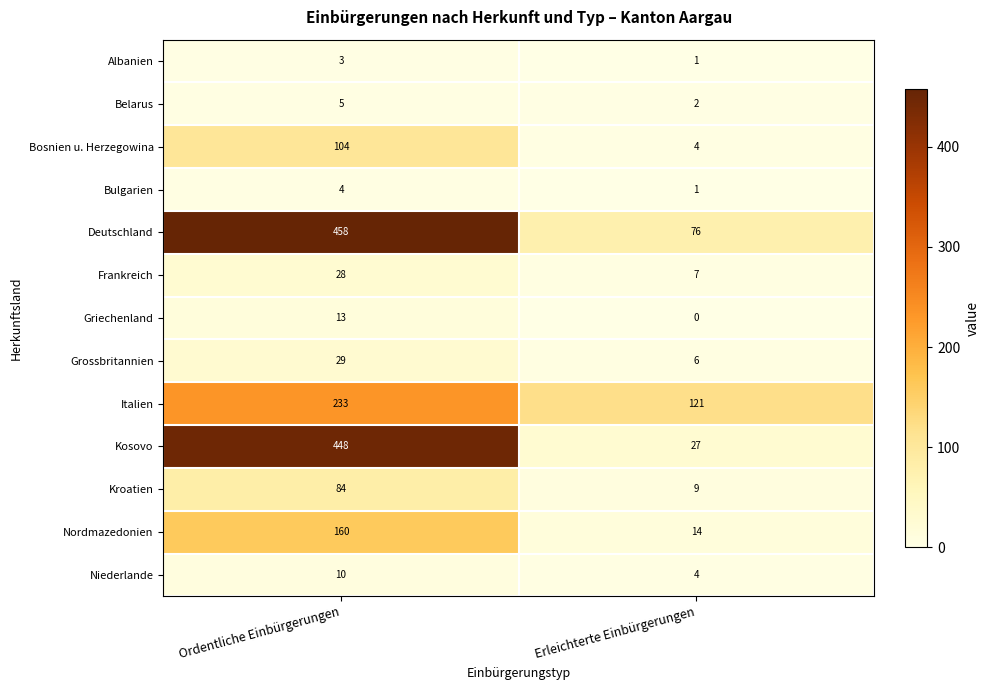

At which category is the sum across all series the highest?

Ordentliche Einbürgerungen